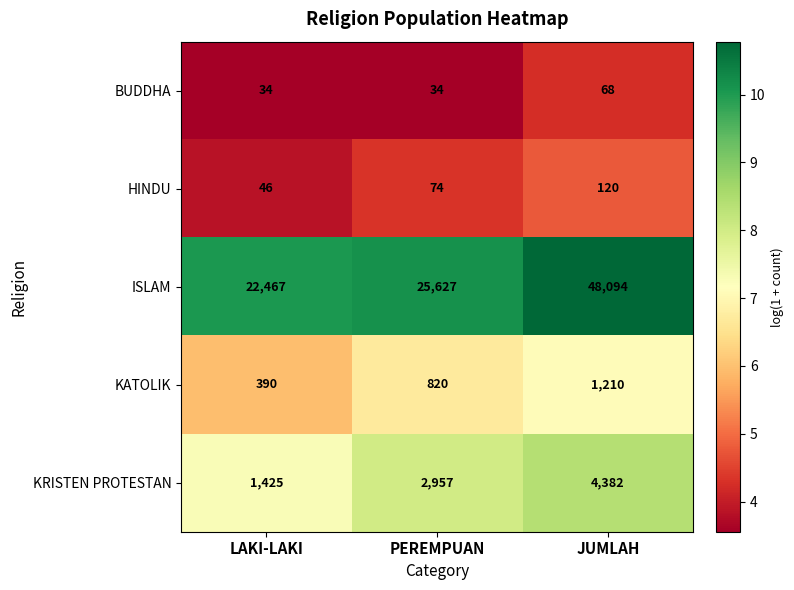

What is the difference between the ISLAM values at PEREMPUAN and JUMLAH?

22467